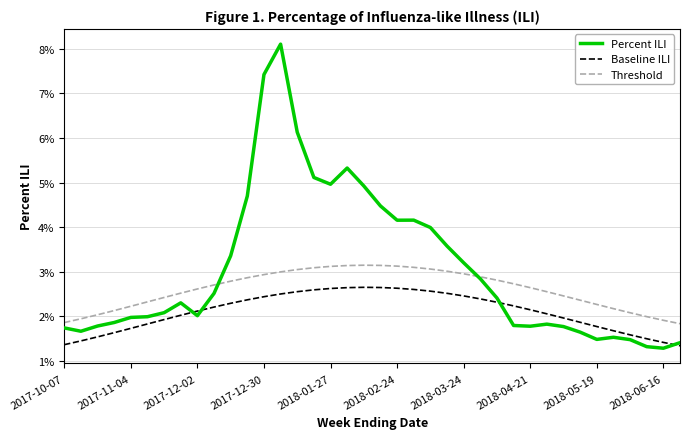

Is this an area chart (filled region under the line)?

No